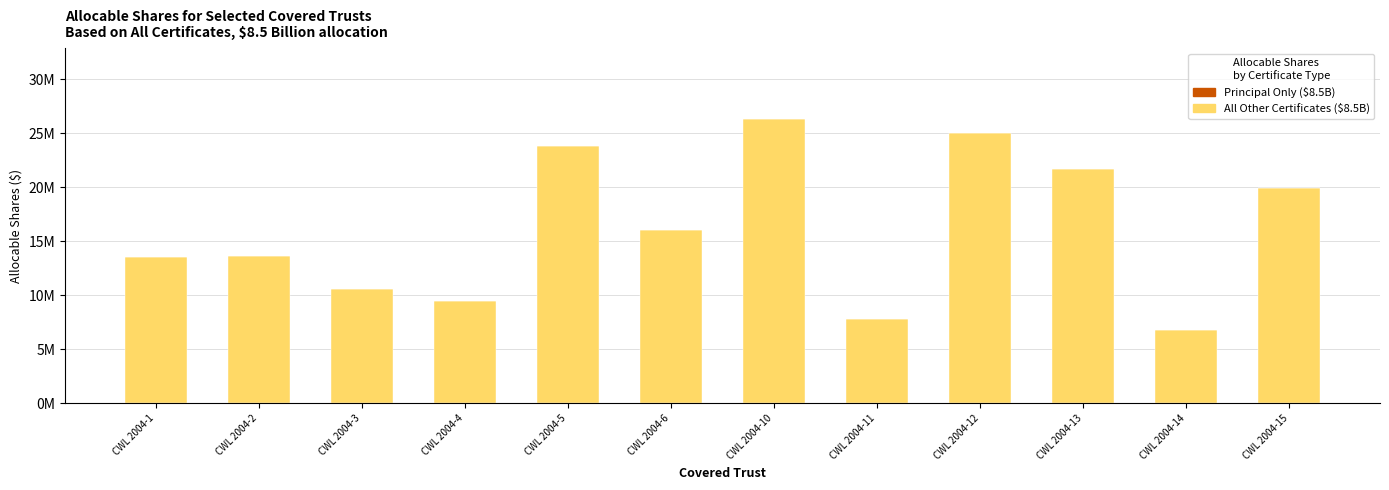

Are the bars horizontal?

No